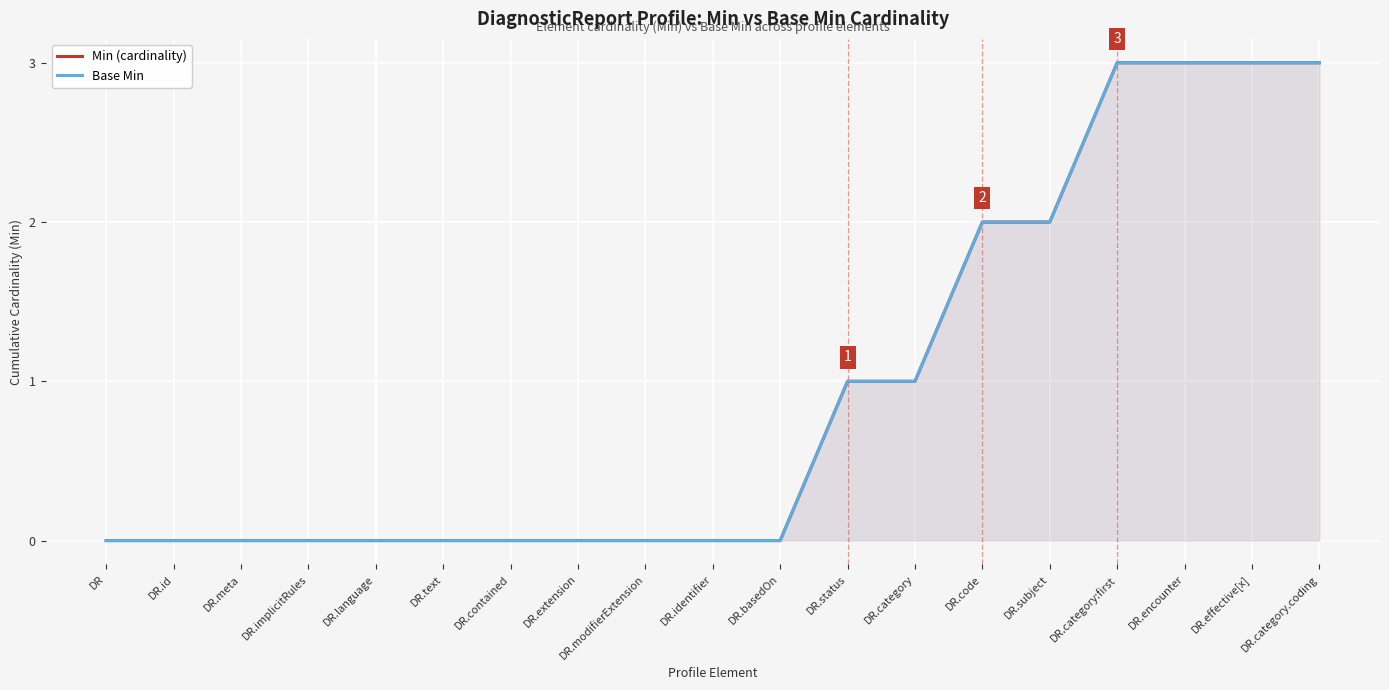

List the labels in order of Min (cardinality) value, largest first.

DR.category:first, DR.encounter, DR.effective[x], DR.category.coding, DR.code, DR.subject, DR.status, DR.category, DR, DR.id, DR.meta, DR.implicitRules, DR.language, DR.text, DR.contained, DR.extension, DR.modifierExtension, DR.identifier, DR.basedOn